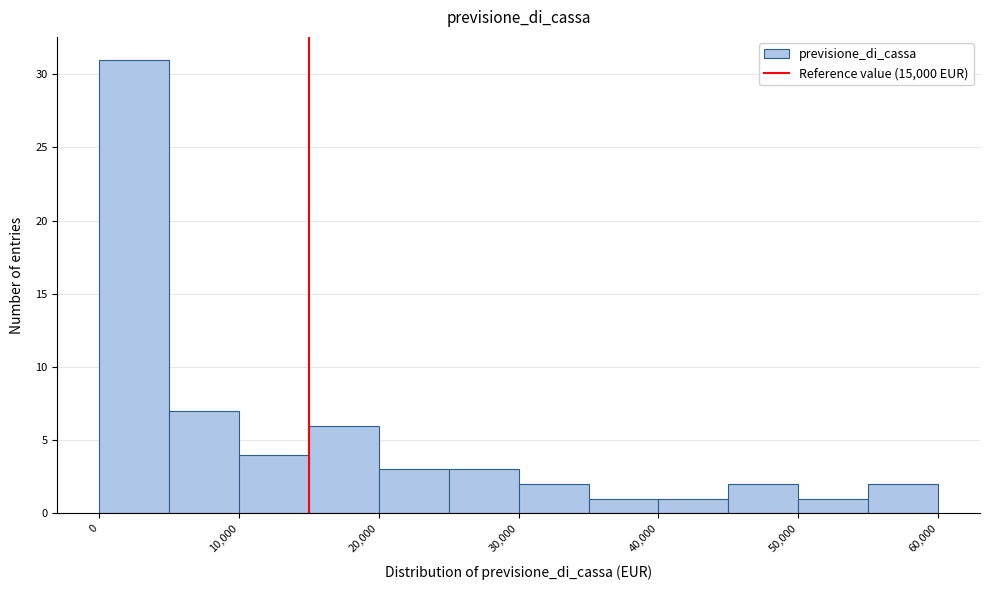

Reading left to right, transcribe this chart: for each bar, give the range it covers on the x-axis and its height. The values are not printed on the chart, so give them approximately, as read against the axis.

0 to 5000: 31
5000 to 10000: 7
10000 to 15000: 4
15000 to 20000: 6
20000 to 25000: 3
25000 to 30000: 3
30000 to 35000: 2
35000 to 40000: 1
40000 to 45000: 1
45000 to 50000: 2
50000 to 55000: 1
55000 to 60000: 2